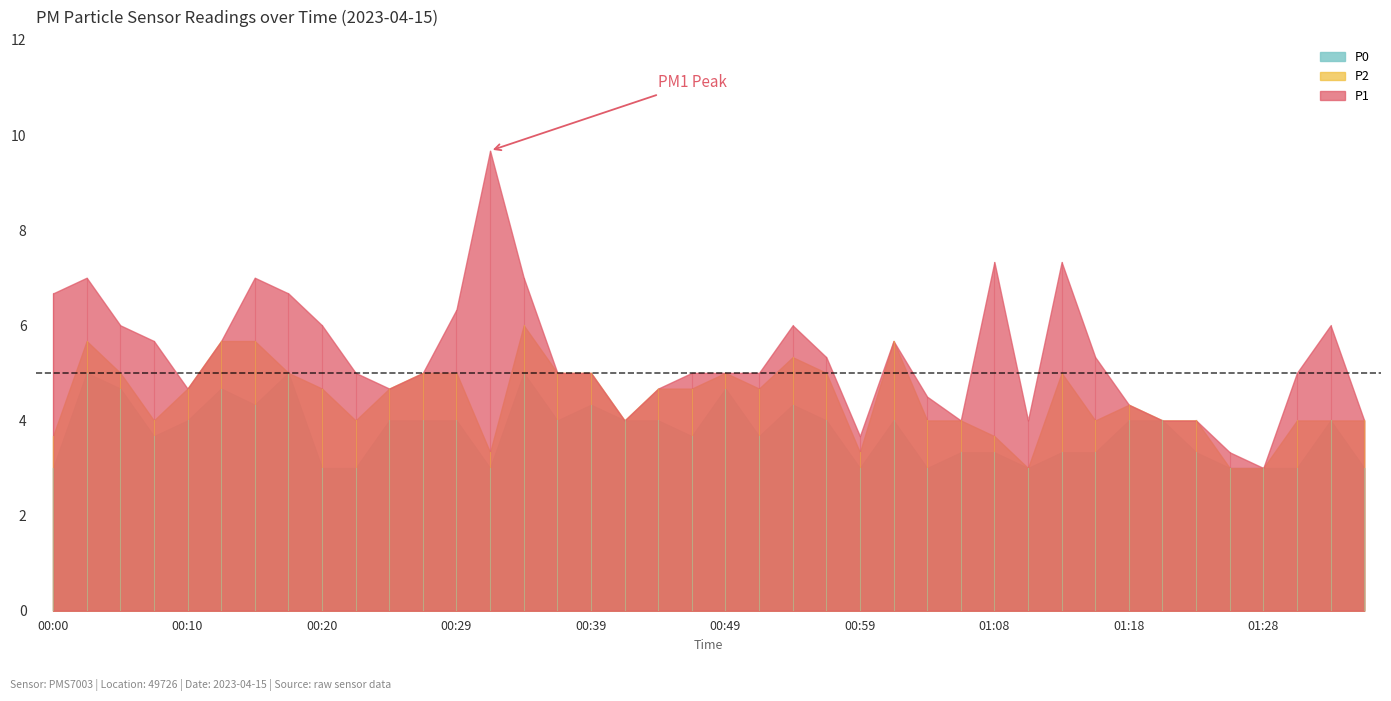

Reading left to right, what are all the values shown in this chart?

P1: 00:00=6.7	00:03=7.0	00:05=6.0	00:07=5.7	00:10=4.7	00:12=5.7	00:15=7.0	00:17=6.7	00:20=6.0	00:22=5.0	00:24=4.7	00:27=5.0	00:29=6.3	00:32=9.7	00:34=7.0	00:37=5.0	00:39=5.0	00:41=4.0	00:44=4.7	00:46=5.0	00:49=5.0	00:51=5.0	00:54=6.0	00:56=5.3	00:59=3.7	01:01=5.7	01:03=4.5	01:06=4.0	01:08=7.3	01:11=4.0	01:13=7.3	01:16=5.3	01:18=4.3	01:21=4.0	01:23=4.0	01:25=3.3	01:28=3.0	01:30=5.0	01:33=6.0	01:35=4.0
P2: 00:00=3.7	00:03=5.7	00:05=5.0	00:07=4.0	00:10=4.7	00:12=5.7	00:15=5.7	00:17=5.0	00:20=4.7	00:22=4.0	00:24=4.7	00:27=5.0	00:29=5.0	00:32=3.3	00:34=6.0	00:37=5.0	00:39=5.0	00:41=4.0	00:44=4.7	00:46=4.7	00:49=5.0	00:51=4.7	00:54=5.3	00:56=5.0	00:59=3.3	01:01=5.7	01:03=4.0	01:06=4.0	01:08=3.7	01:11=3.0	01:13=5.0	01:16=4.0	01:18=4.3	01:21=4.0	01:23=4.0	01:25=3.0	01:28=3.0	01:30=4.0	01:33=4.0	01:35=4.0
P0: 00:00=3.0	00:03=5.0	00:05=4.7	00:07=3.7	00:10=4.0	00:12=4.7	00:15=4.3	00:17=5.0	00:20=3.0	00:22=3.0	00:24=4.0	00:27=4.0	00:29=4.0	00:32=3.0	00:34=5.0	00:37=4.0	00:39=4.3	00:41=4.0	00:44=4.0	00:46=3.7	00:49=4.7	00:51=3.7	00:54=4.3	00:56=4.0	00:59=3.0	01:01=4.0	01:03=3.0	01:06=3.3	01:08=3.3	01:11=3.0	01:13=3.3	01:16=3.3	01:18=4.0	01:21=4.0	01:23=3.3	01:25=3.0	01:28=3.0	01:30=3.0	01:33=4.0	01:35=3.0